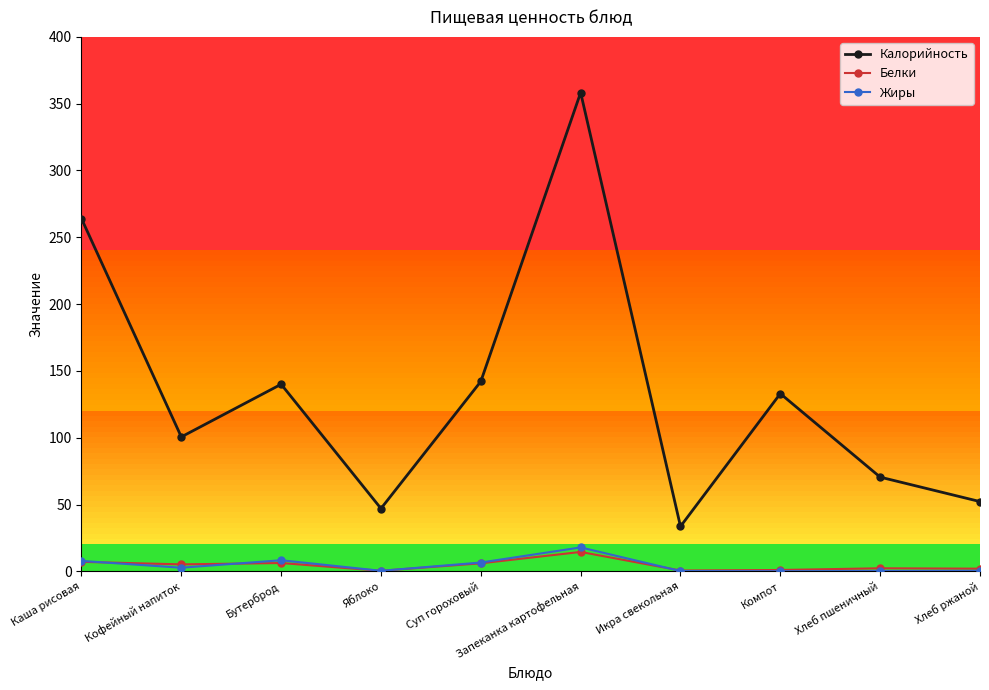

Is it true that Калорийность equals 52.2 at Хлеб ржаной?

True